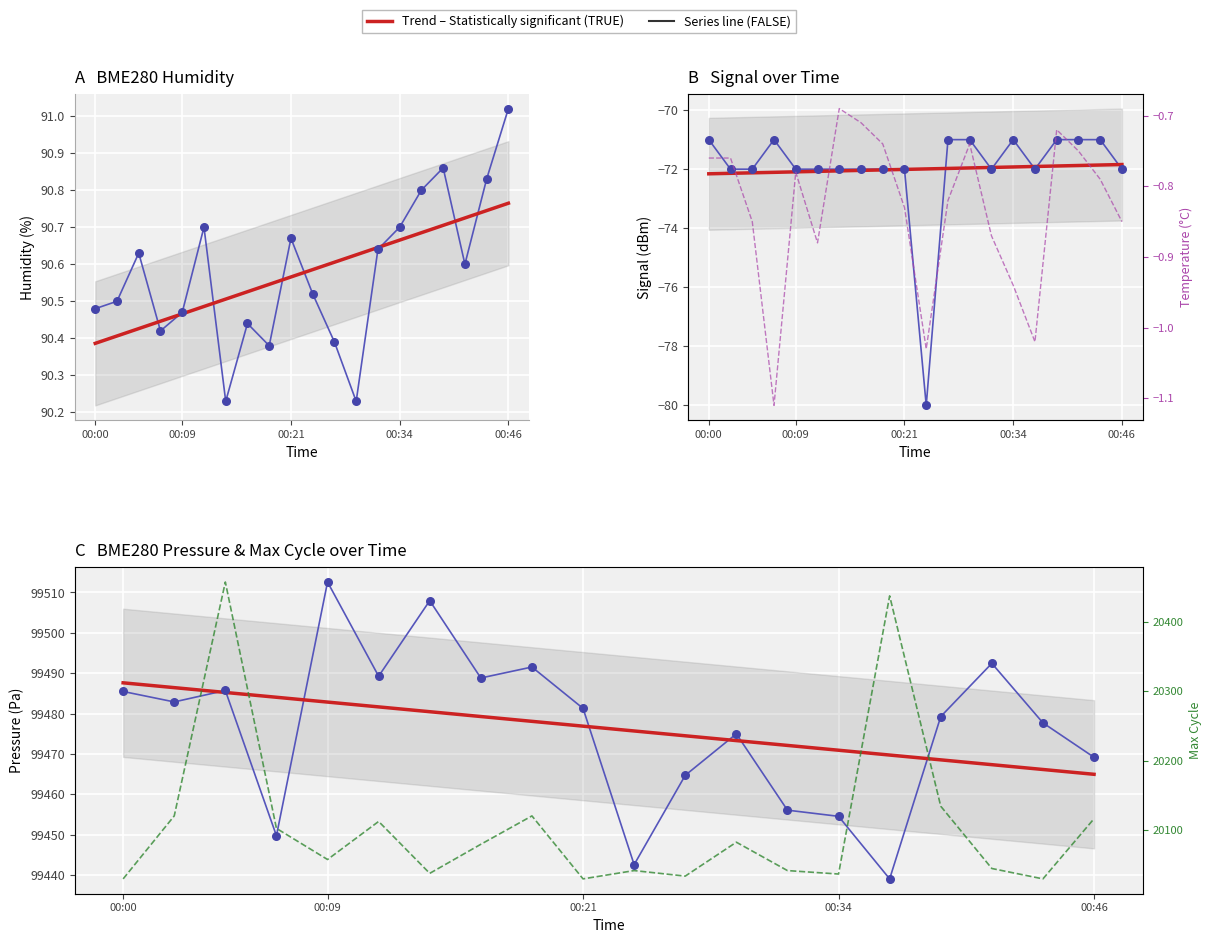

Which series has the largest total across all categories?

Trend (TRUE)